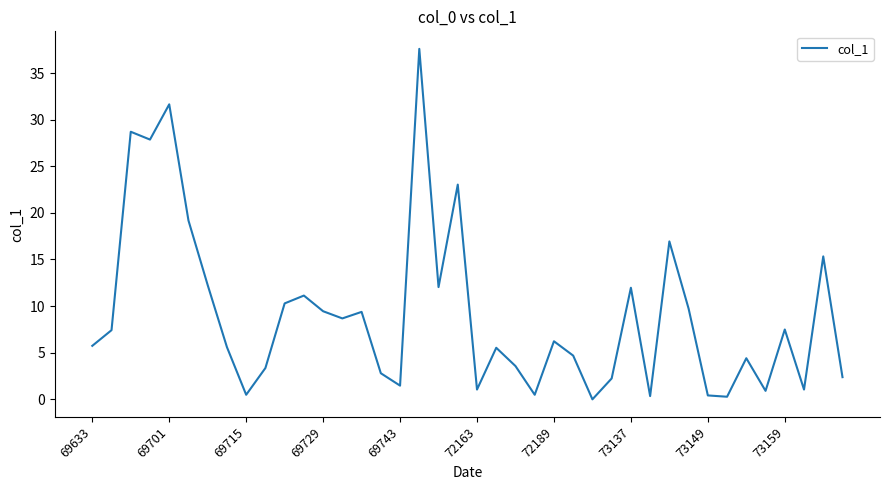

How many categories are shown in the chart?

40